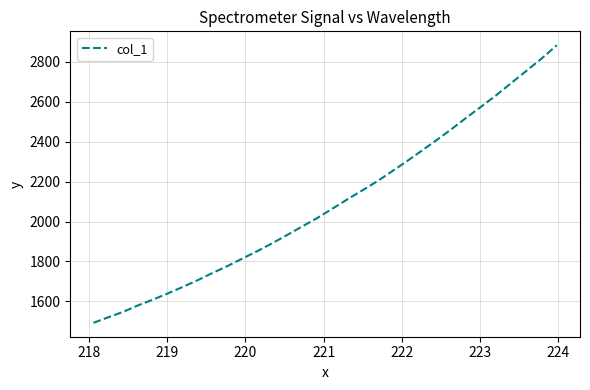

What is the difference between the maximum and minimum values?

1389.3